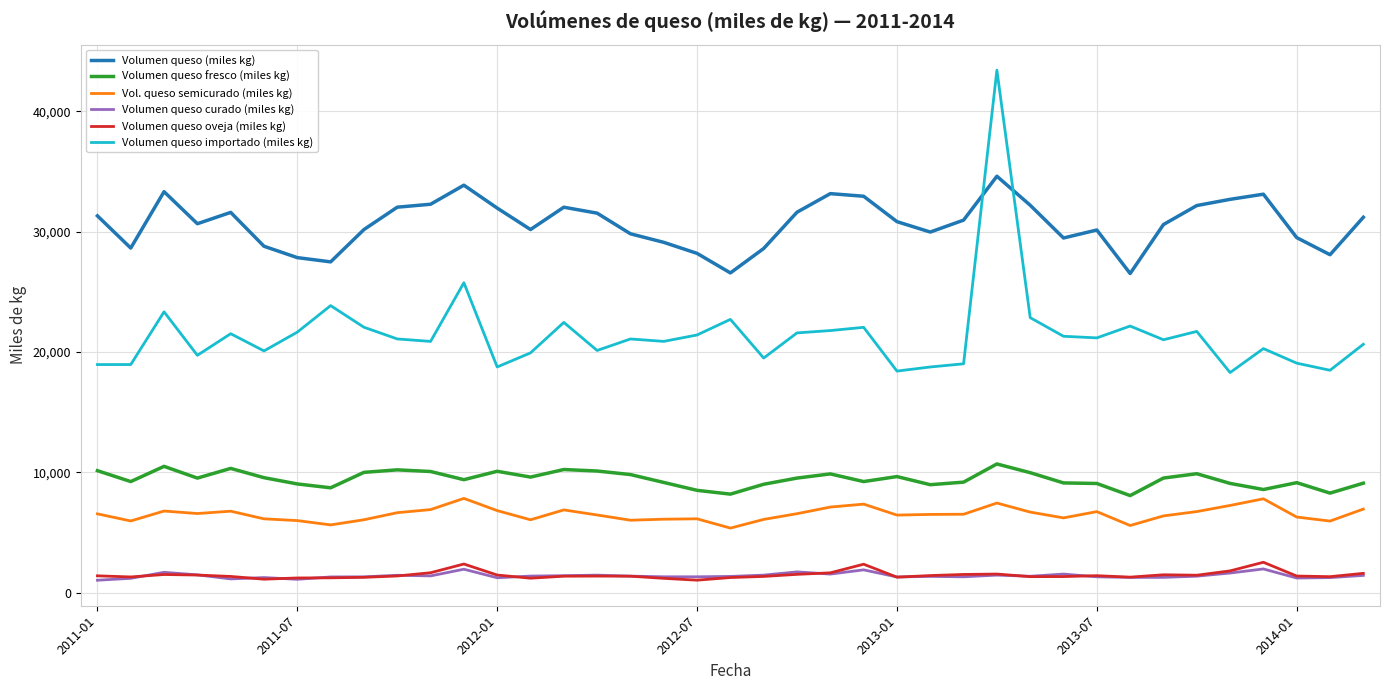

True or false: Volumen queso (miles kg) and Volumen queso fresco (miles kg) cross at least once.

False